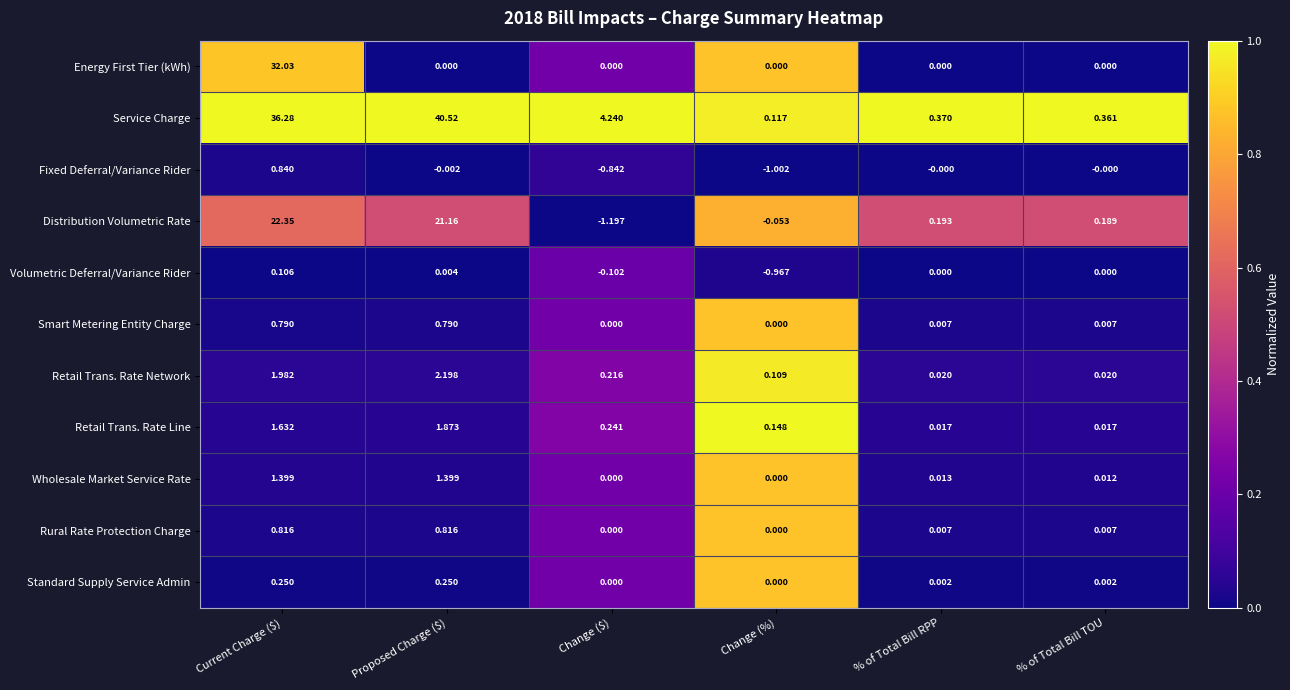

Which series has the widest spread of values?

Service Charge